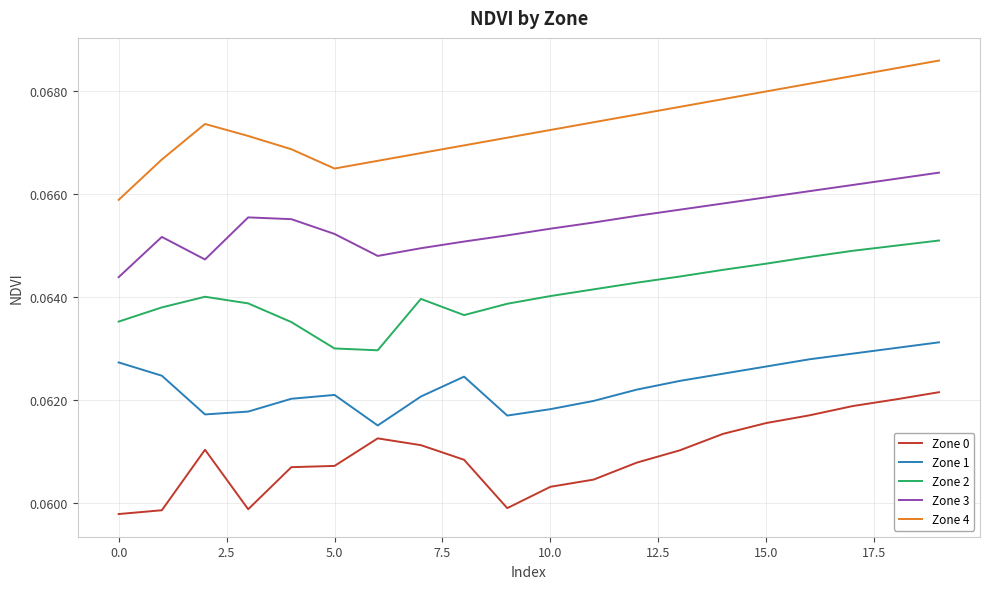

True or false: Zone 2 and Zone 3 cross at least once.

False